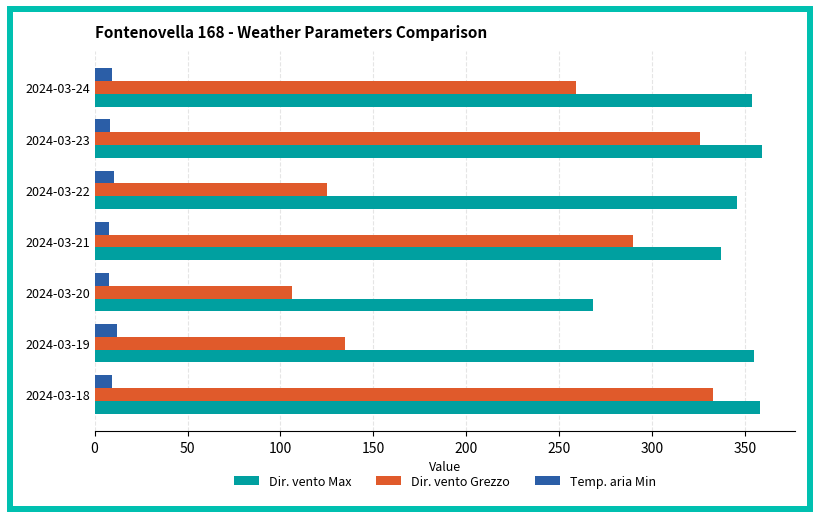

The value of Temp. aria Min at 2024-03-20 is 7.9. True or false?

True